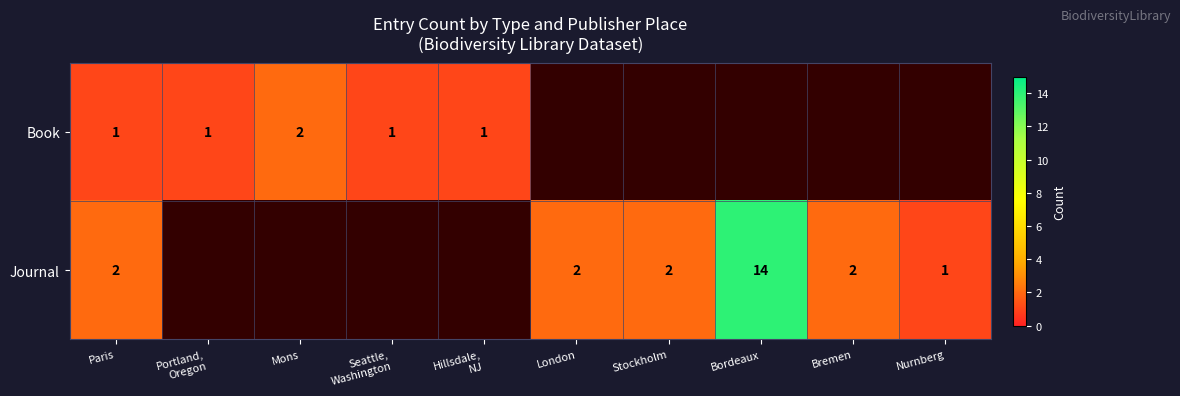

What is the difference between the Journal values at Bordeaux and Paris?

12